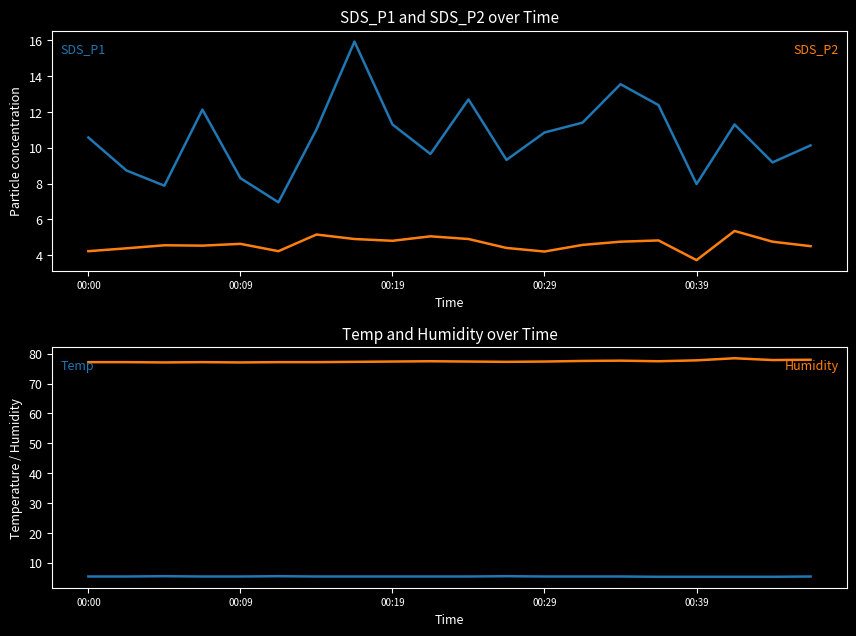

Reading left to right, extract all data points from this chart.

SDS_P1: 10.6	8.7	7.9	12.1	8.3	7.0	11.0	15.9	11.3	9.7	12.7	9.3	10.8	11.4	13.6	12.4	8.0	11.3	9.2	10.1
SDS_P2: 4.2	4.4	4.5	4.5	4.6	4.2	5.2	4.9	4.8	5.0	4.9	4.4	4.2	4.6	4.8	4.8	3.7	5.3	4.8	4.5
Temp: 5.4	5.4	5.5	5.4	5.4	5.5	5.4	5.4	5.4	5.4	5.4	5.5	5.4	5.4	5.4	5.3	5.3	5.3	5.3	5.4
Humidity: 77.2	77.2	77.1	77.2	77.1	77.2	77.2	77.3	77.4	77.5	77.4	77.3	77.4	77.6	77.7	77.5	77.8	78.5	77.9	78.0